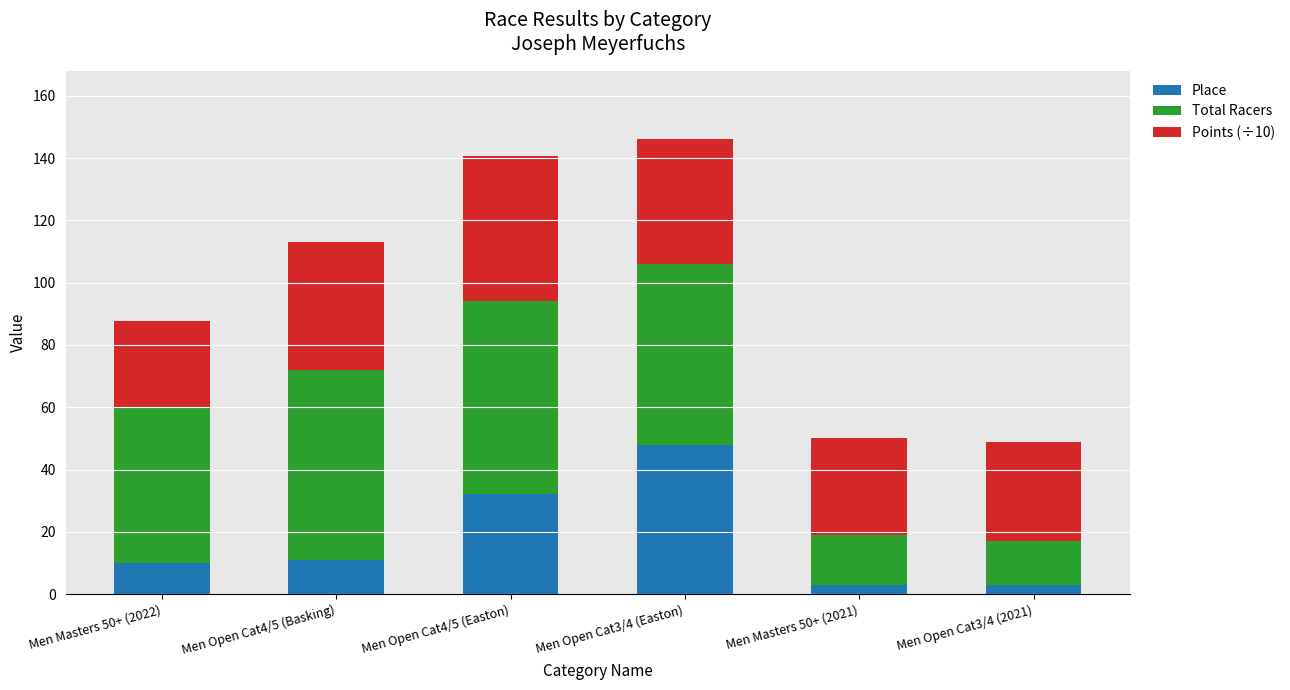

What is the total value across all series at Men Open Cat4/5 (Easton)?

140.6